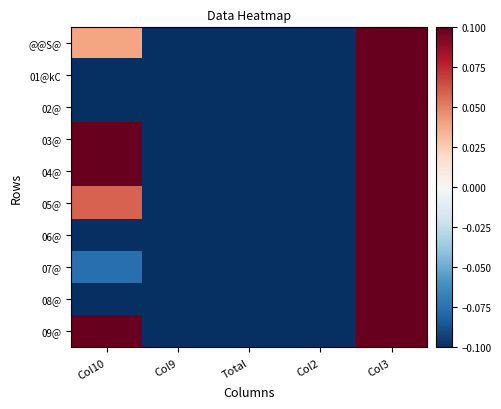

At how many categories does at least one series exceed 3?

1